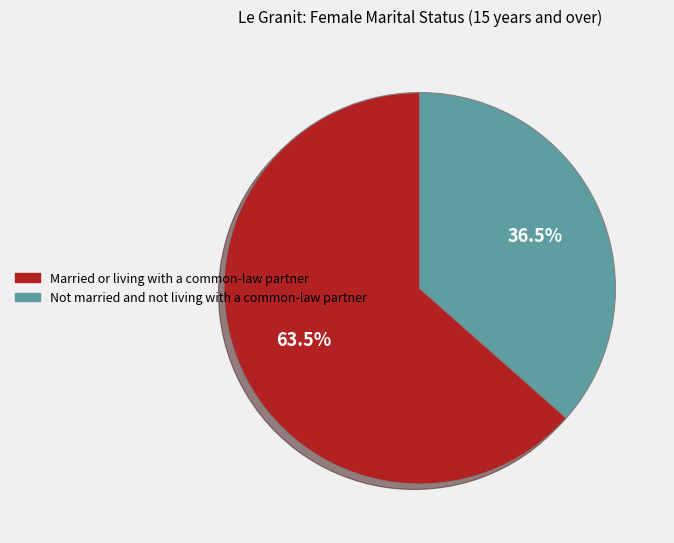

How much of the chart is everything except Not married and not living with a common-law partner?

63.5%